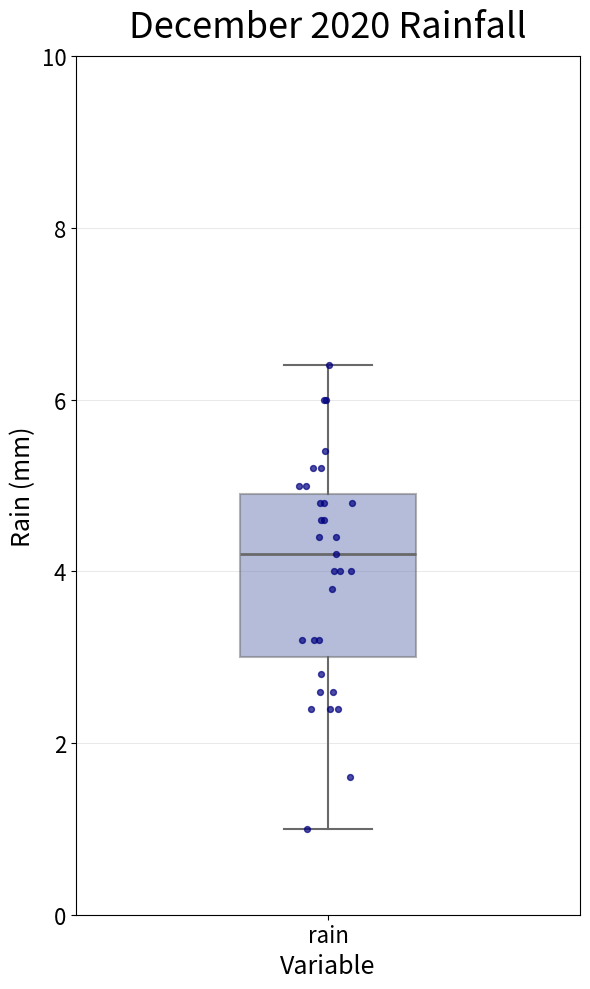

Read this box plot against the y-axis: the position of the median line, the range covered by the box, and the ends of both whiskers. The values are not printed on the chart, so give them approximately, as read against the axis.

median 4.2, box 3.0 to 5.0, whiskers 1.0 to 6.4